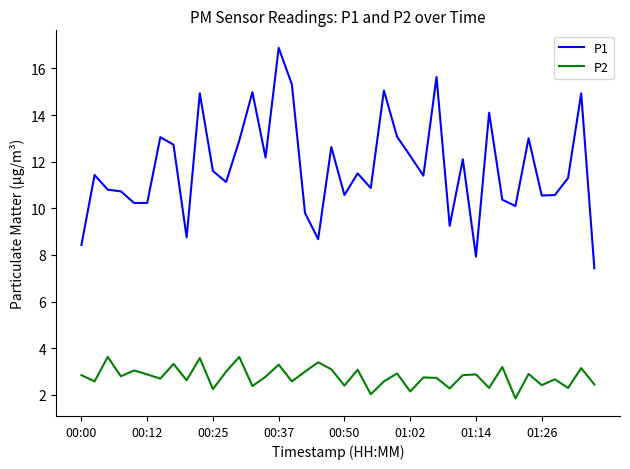

Which series has the largest range (max minus min)?

P1